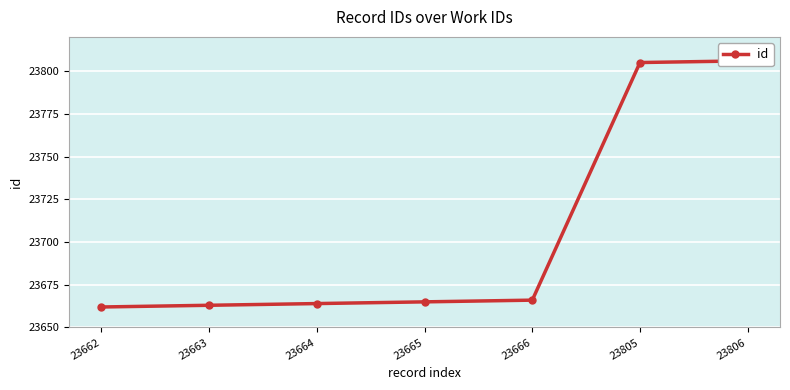

Reading left to right, extract all data points from this chart.

23662=23662	23663=23663	23664=23664	23665=23665	23666=23666	23805=23805	23806=23806